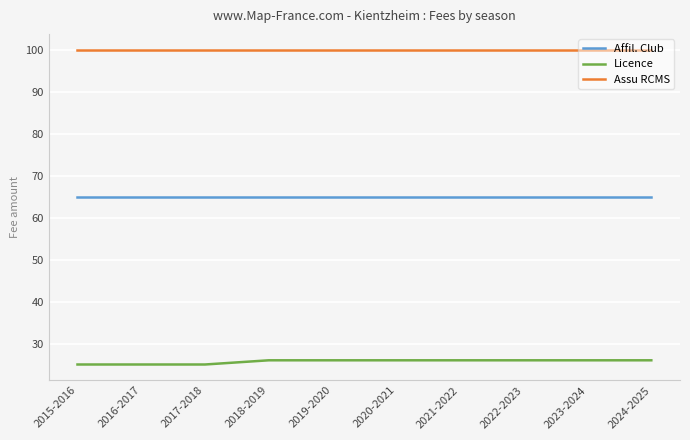

Rank the series by their average value, from highest to lowest.

Assu RCMS, Affil. Club, Licence